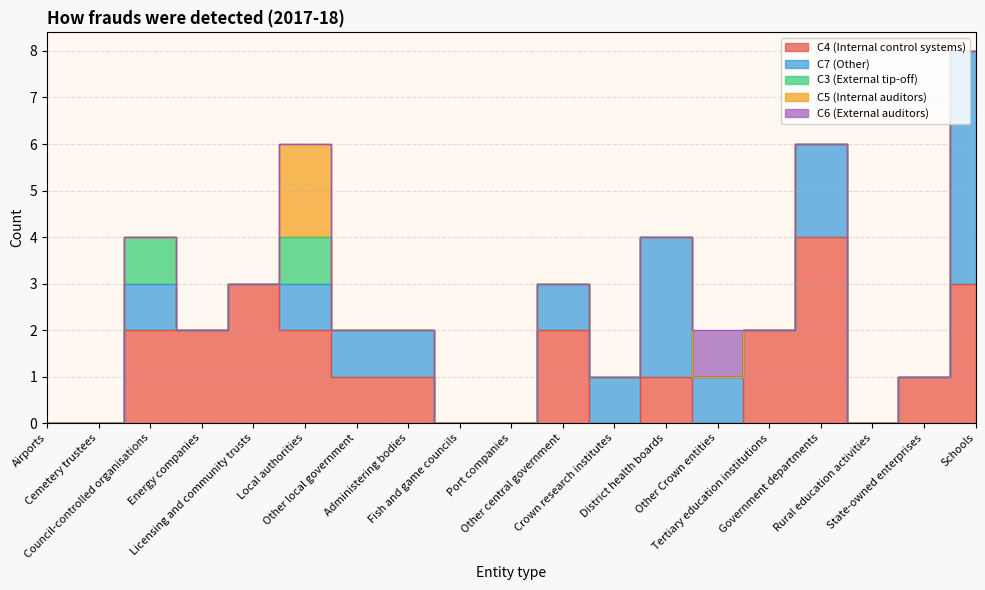

Reading left to right, transcribe all the data shown in this chart.

C4 (Internal control systems): 0	0	2	2	3	2	1	1	0	0	2	0	1	0	2	4	0	1	3
C7 (Other): 0	0	1	0	0	1	1	1	0	0	1	1	3	1	0	2	0	0	5
C3 (External tip-off): 0	0	1	0	0	1	0	0	0	0	0	0	0	0	0	0	0	0	0
C5 (Internal auditors): 0	0	0	0	0	2	0	0	0	0	0	0	0	0	0	0	0	0	0
C6 (External auditors): 0	0	0	0	0	0	0	0	0	0	0	0	0	1	0	0	0	0	0